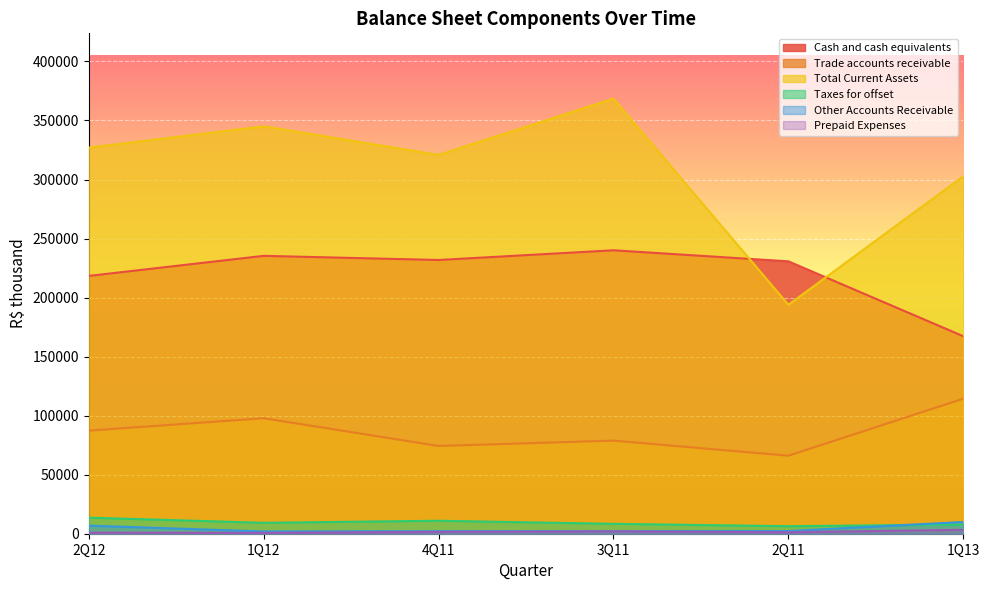

What is the difference between the second highest and minimum values in the Cash and cash equivalents series?

68096